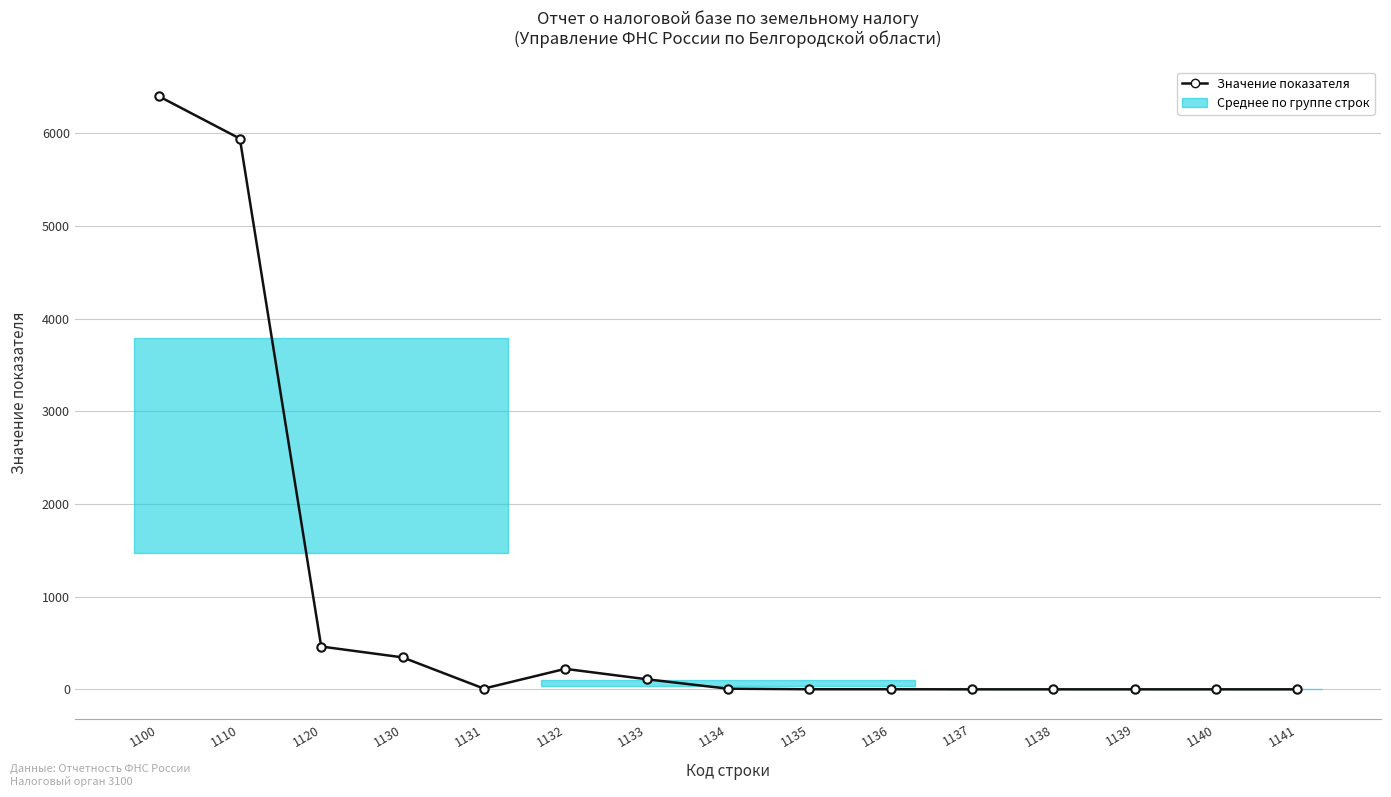

At which label is the value closest to 3201?

1120